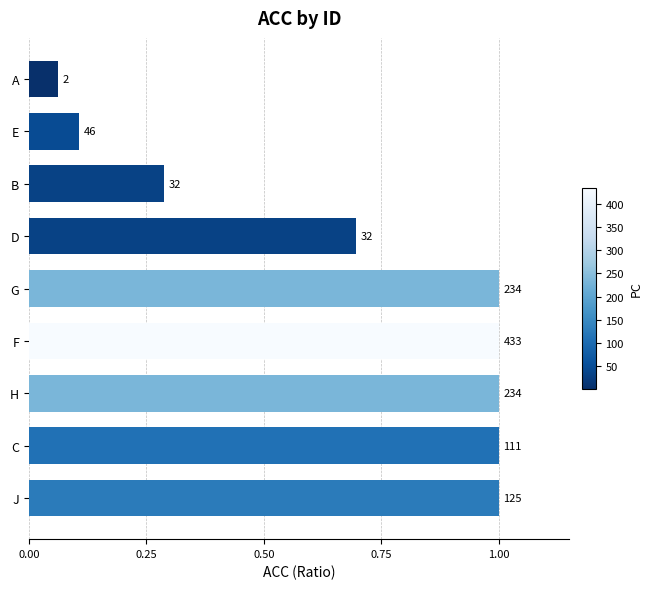

Are the bars grouped side by side (vs. stacked)?

No